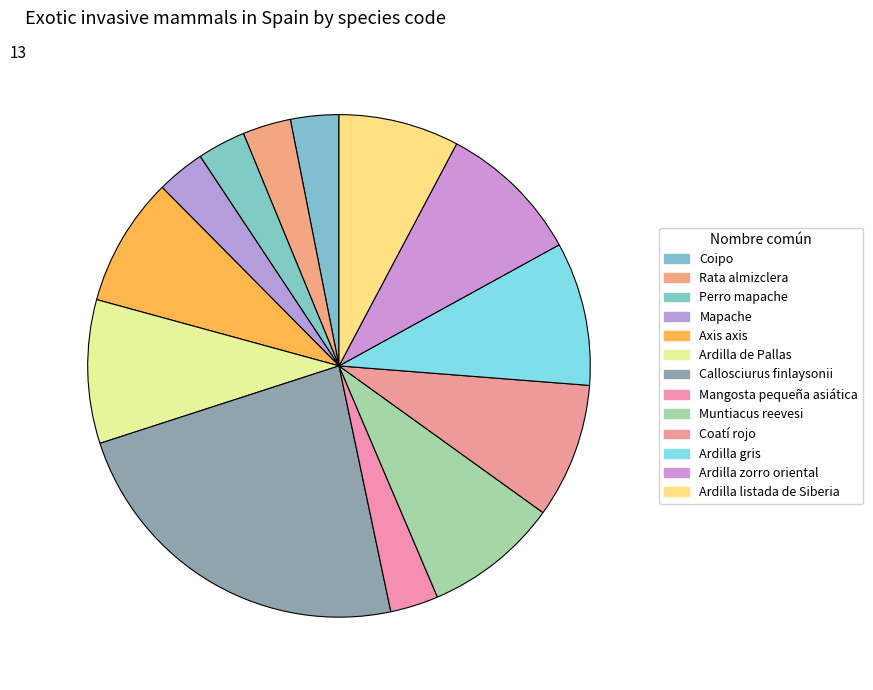

Combined, what portion of the pie is Ardilla gris and Ardilla zorro oriental?

18.5%